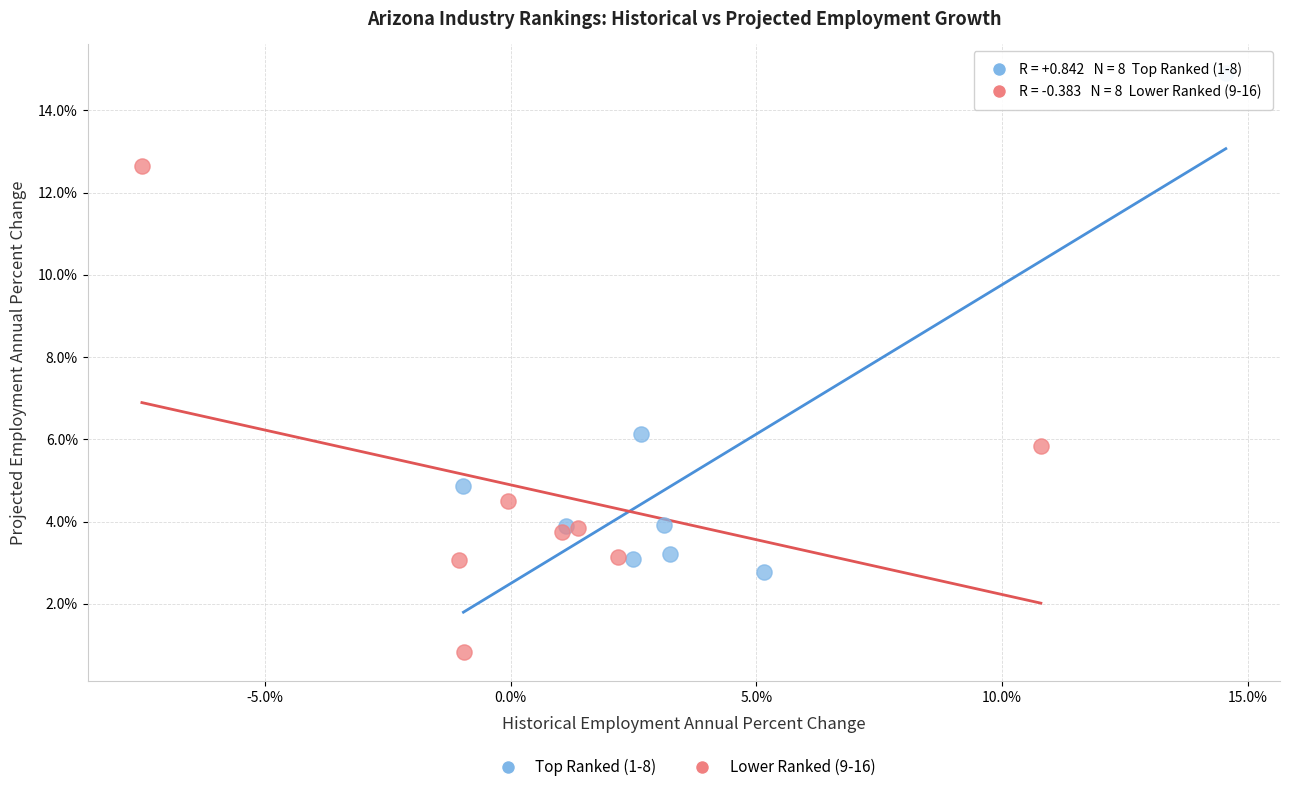

Which series has the largest Y range (max minus min)?

Top Ranked (1-8)